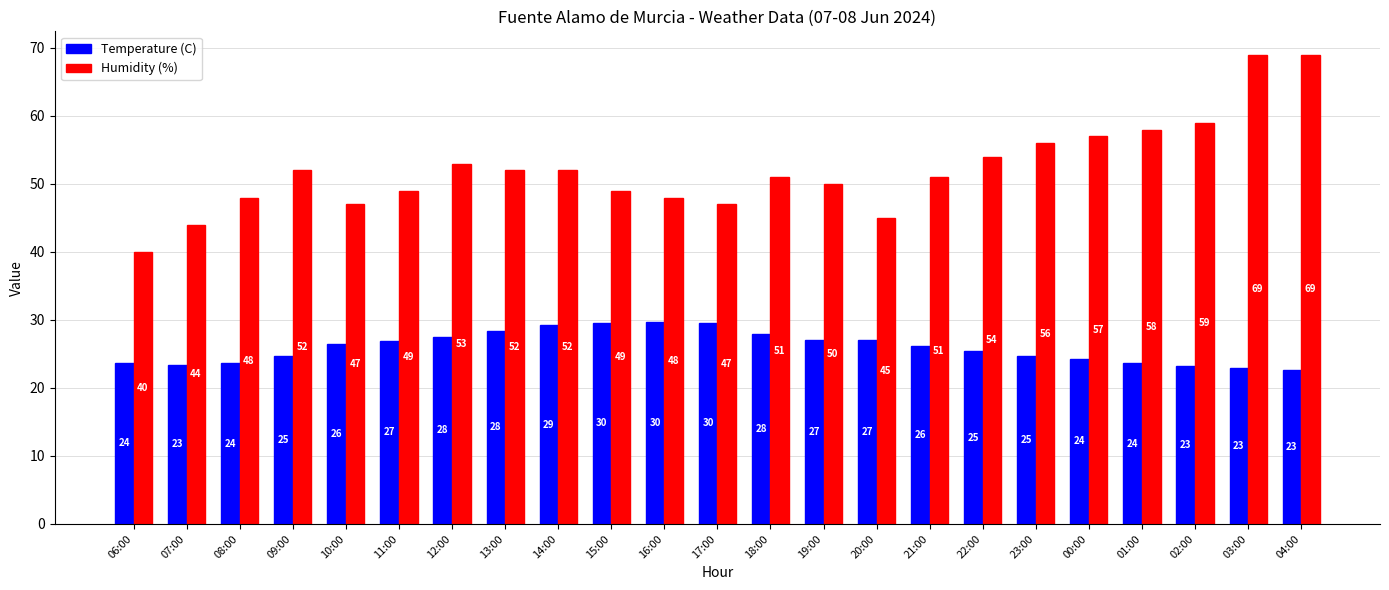

Which series has the widest spread of values?

Humidity (%)